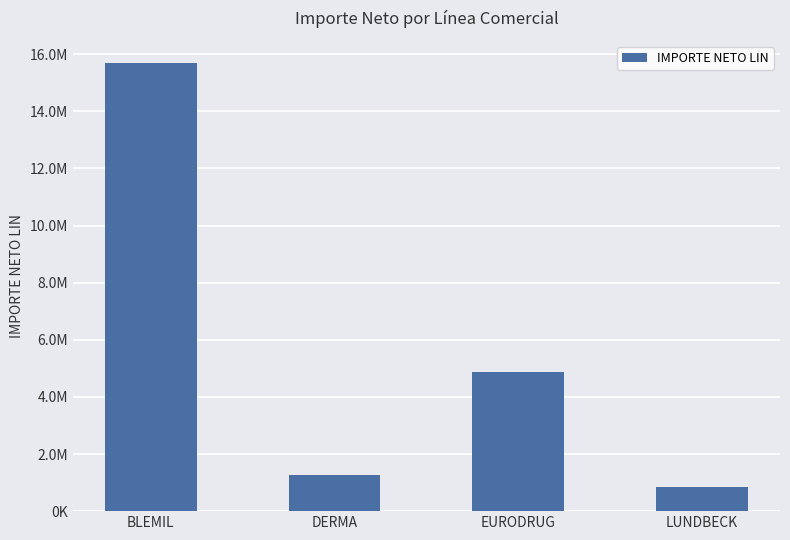

What is the difference between the values at DERMA and BLEMIL?

14407921.1